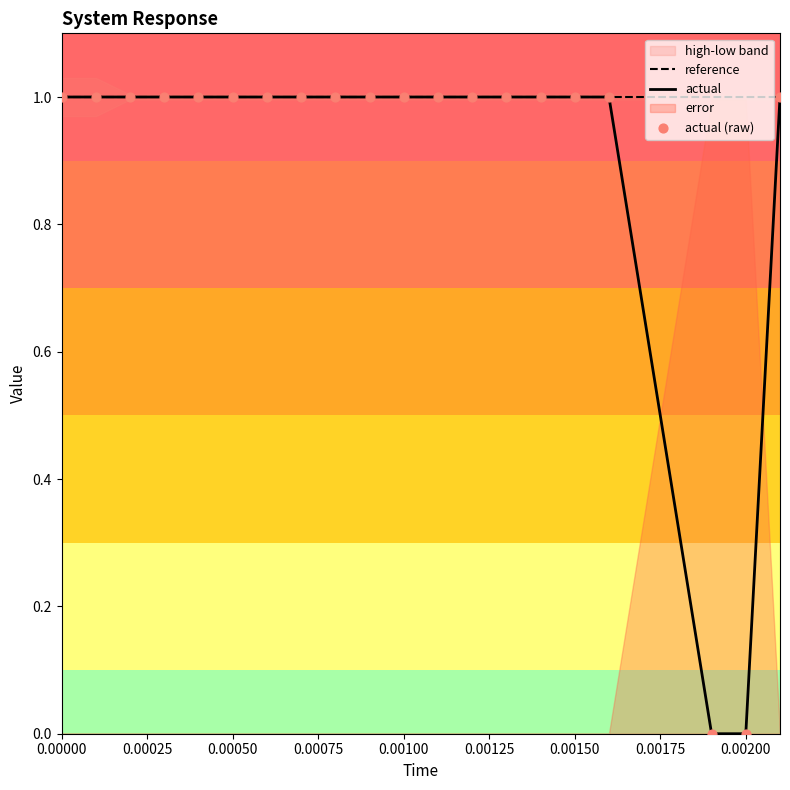

The value of reference at 0.00200 is 0. True or false?

False